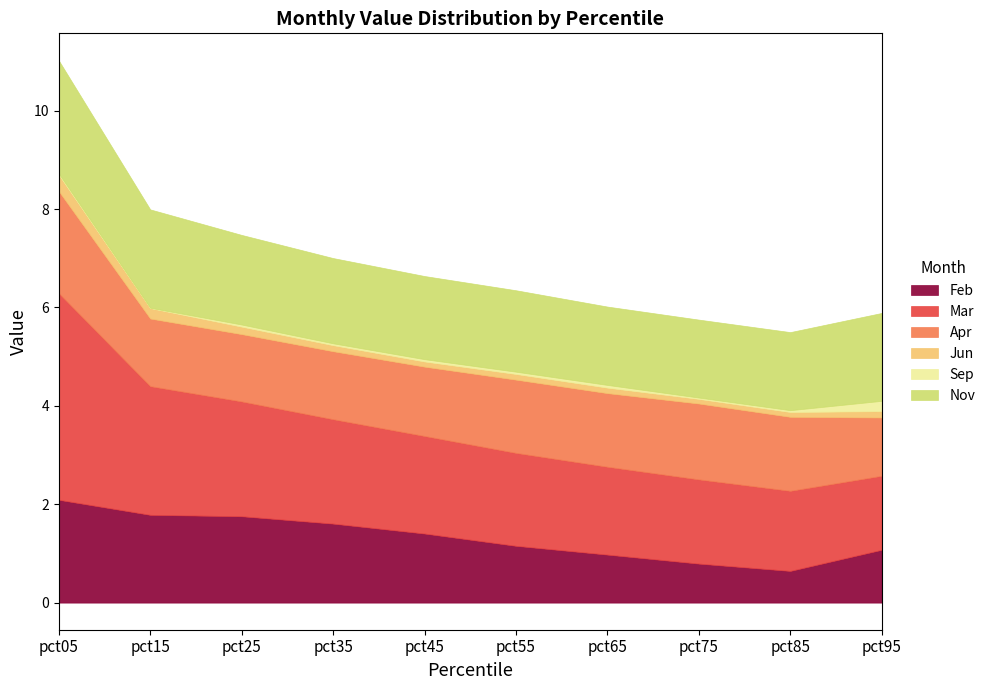

At which category does Apr reach its first local valley?

pct25